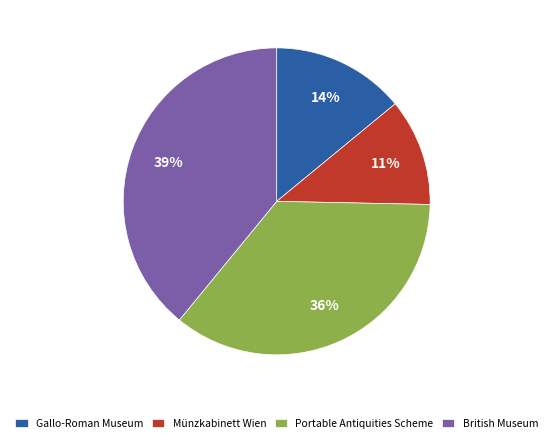

Rank the categories by value from lowest to highest.

Münzkabinett Wien, Gallo-Roman Museum, Portable Antiquities Scheme, British Museum